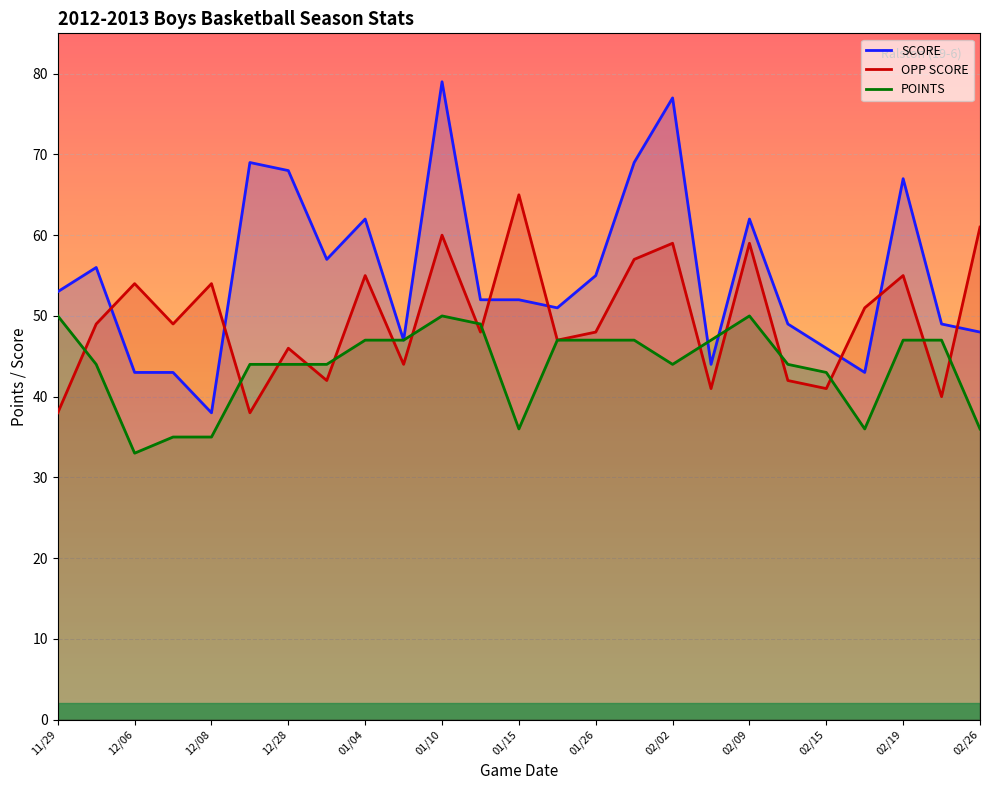

What are all the series names shown in the legend?

SCORE, OPP SCORE, POINTS